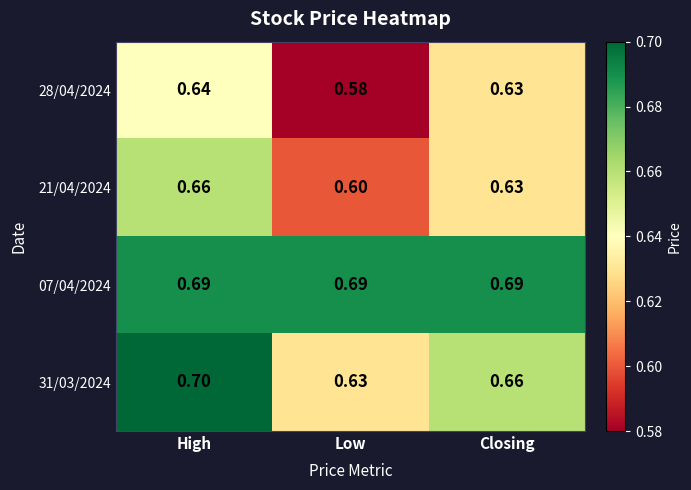

List the series in order of their peak value, lowest first.

28/04/2024, 21/04/2024, 07/04/2024, 31/03/2024